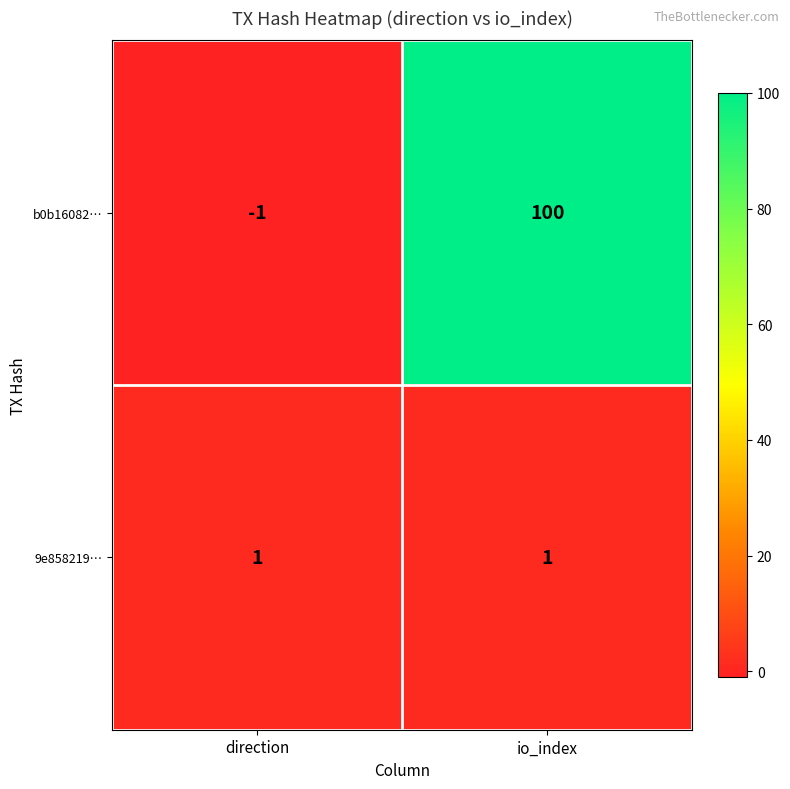

The value of 9e858219… at io_index is 1. True or false?

True